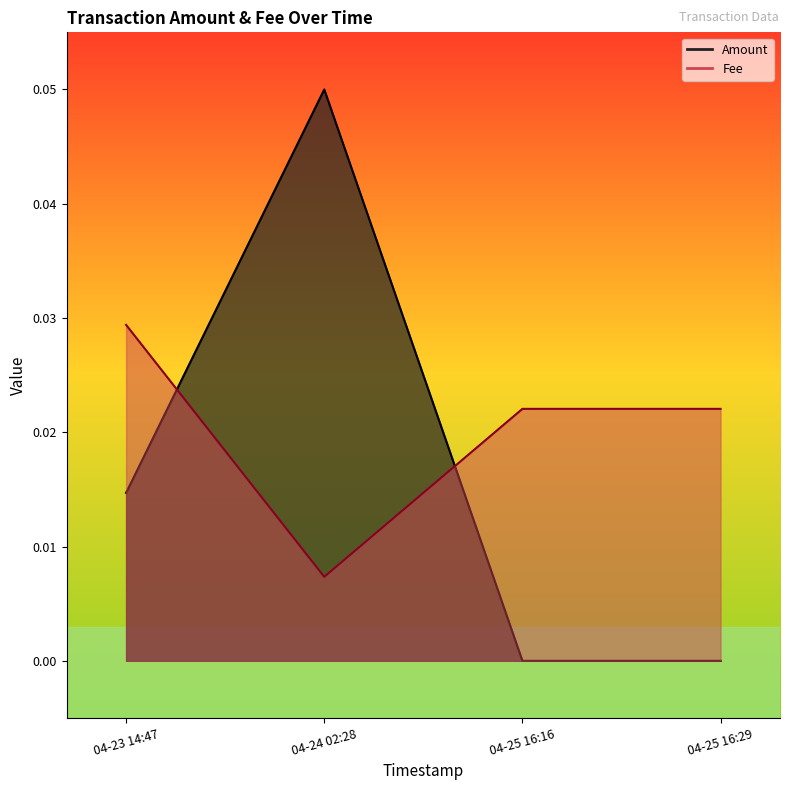

What are all the series names shown in the legend?

Amount, Fee